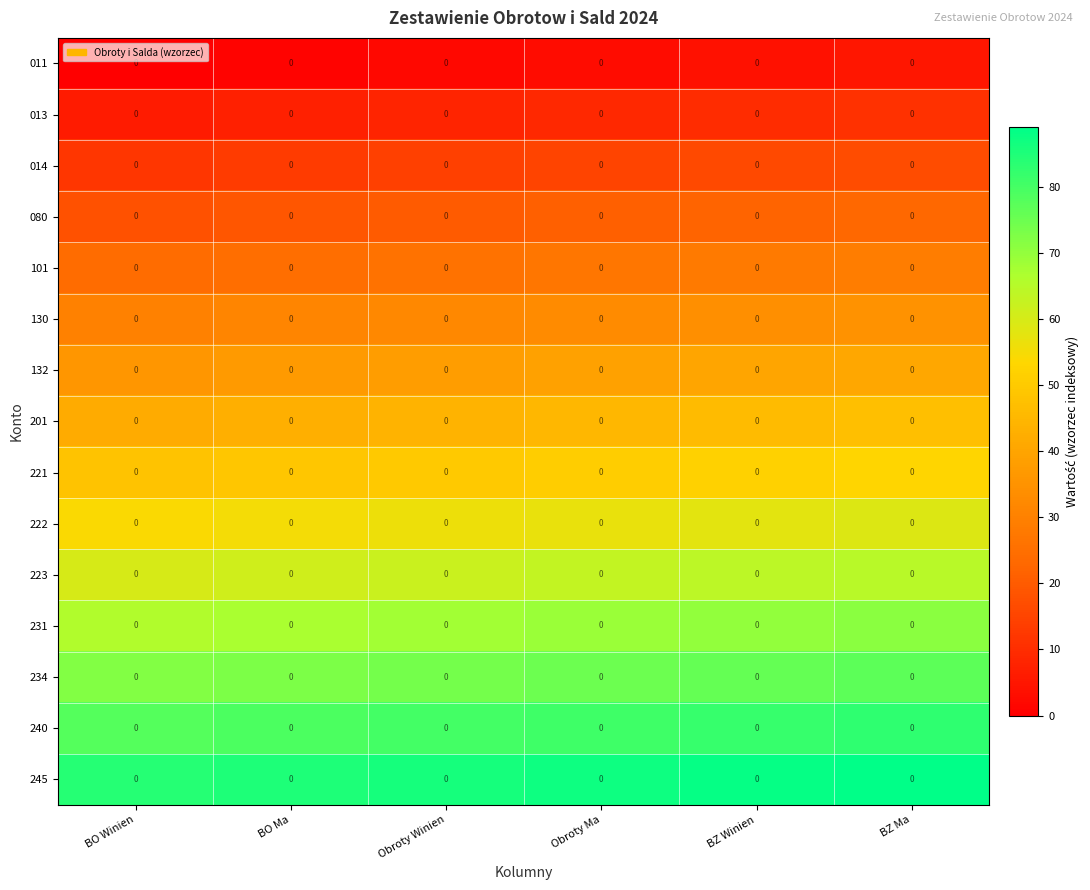

What is the greatest value displayed?

89